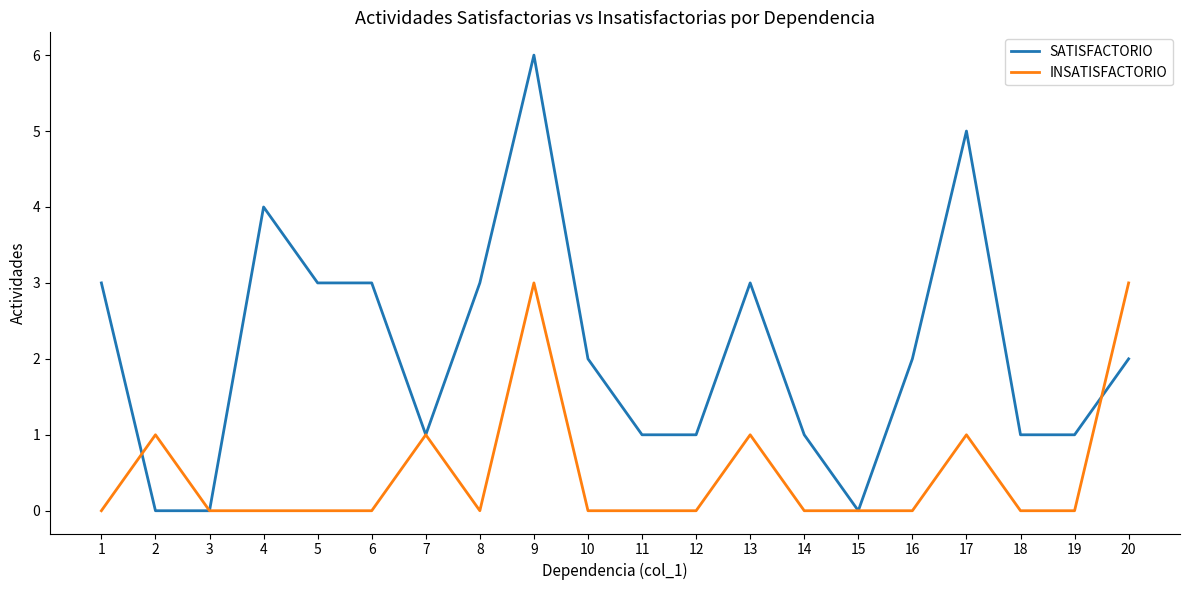

What is the maximum value for INSATISFACTORIO?

3